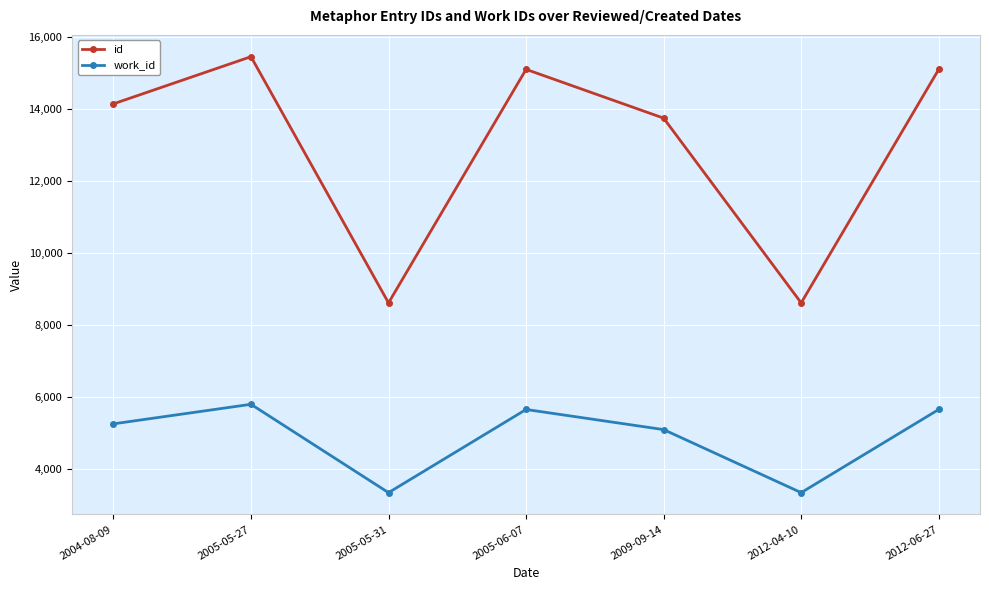

True or false: work_id has a value of 2493 at 2005-05-27.

False